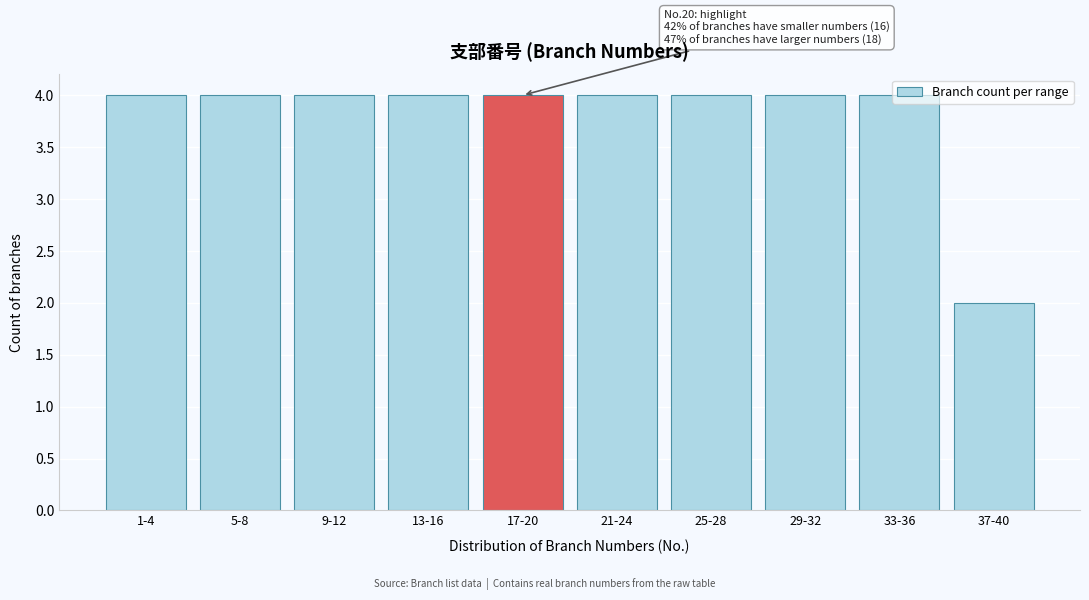

Between 1-4 and 37-40, which is larger?

1-4